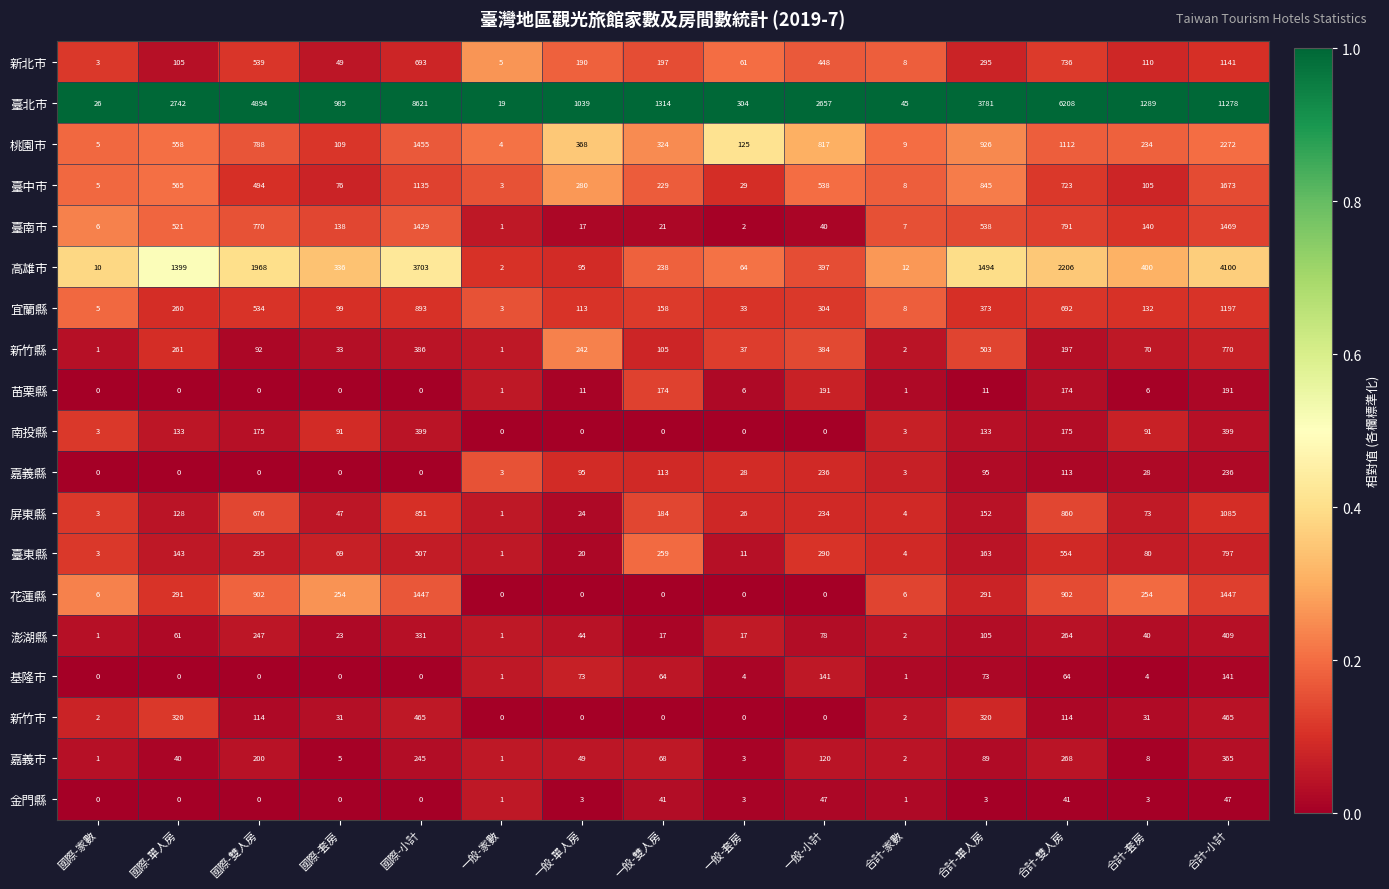

The 臺東縣 series shows 80 at 合計-套房. True or false?

True